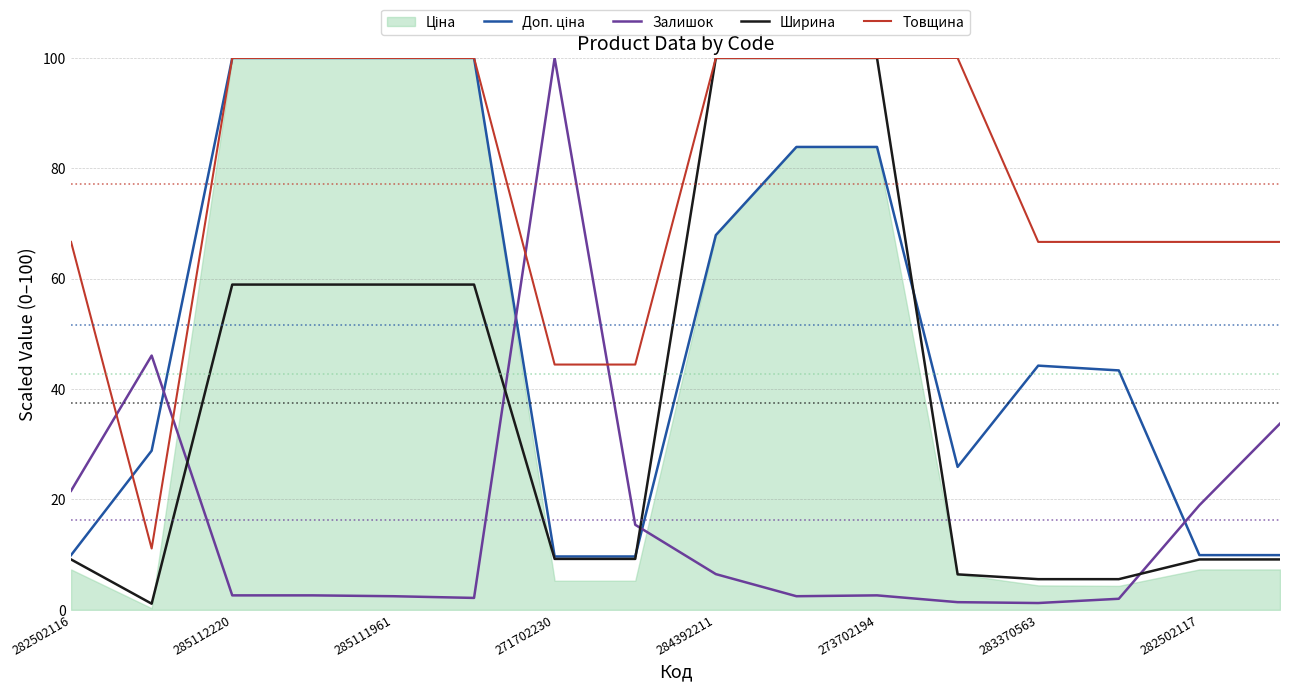

Which series has the widest spread of values?

Ширина